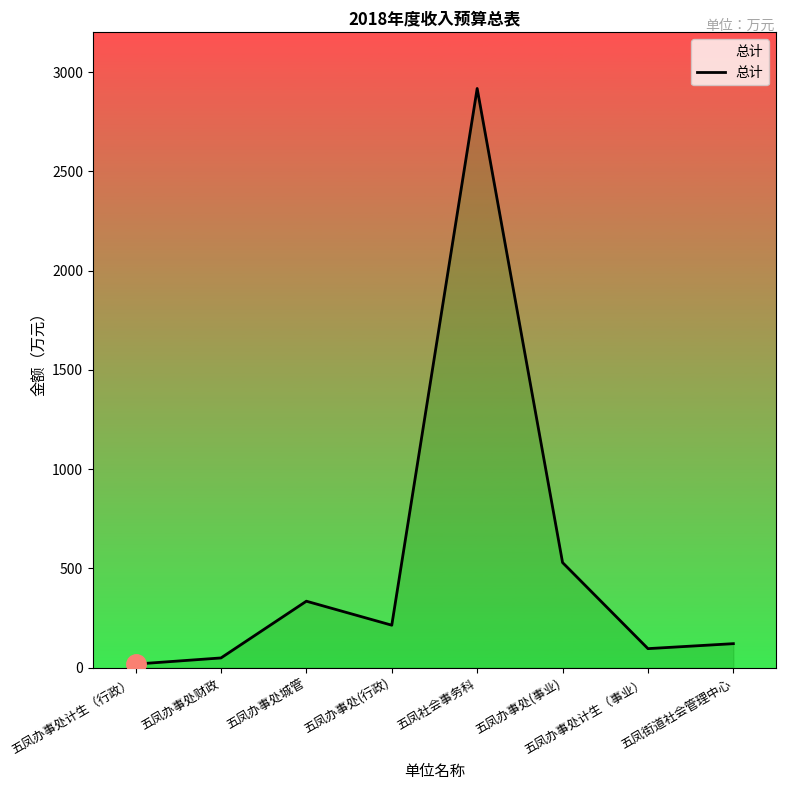

Which has a higher value, 五凤办事处(事业) or 五凤办事处财政?

五凤办事处(事业)